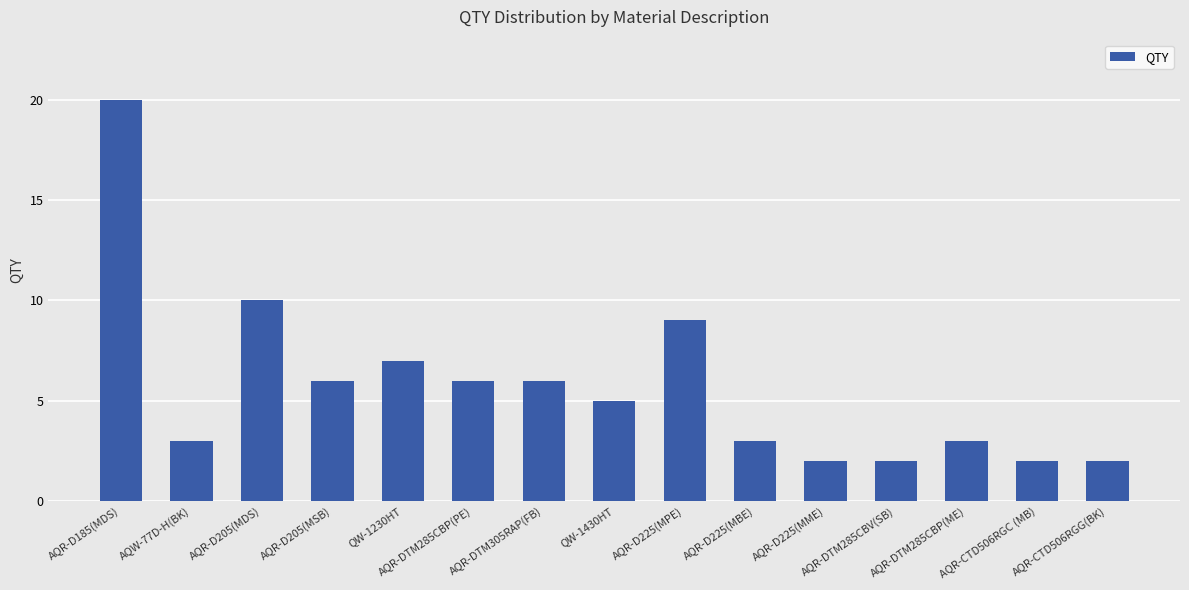

How many bars are there in total?

15